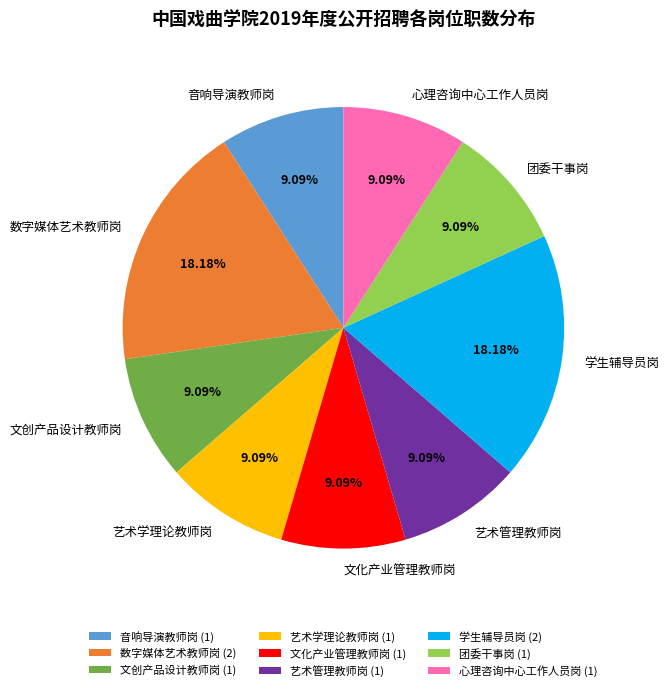

What percentage do 音响导演教师岗 and 团委干事岗 together represent?

18.2%